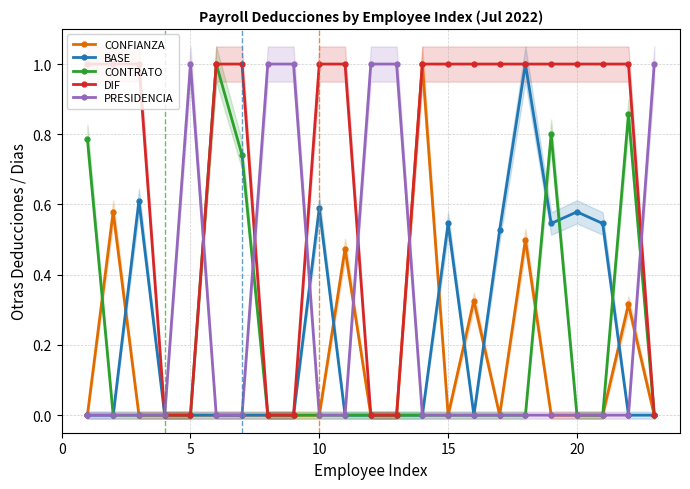

True or false: DIF and BASE cross at least once.

False